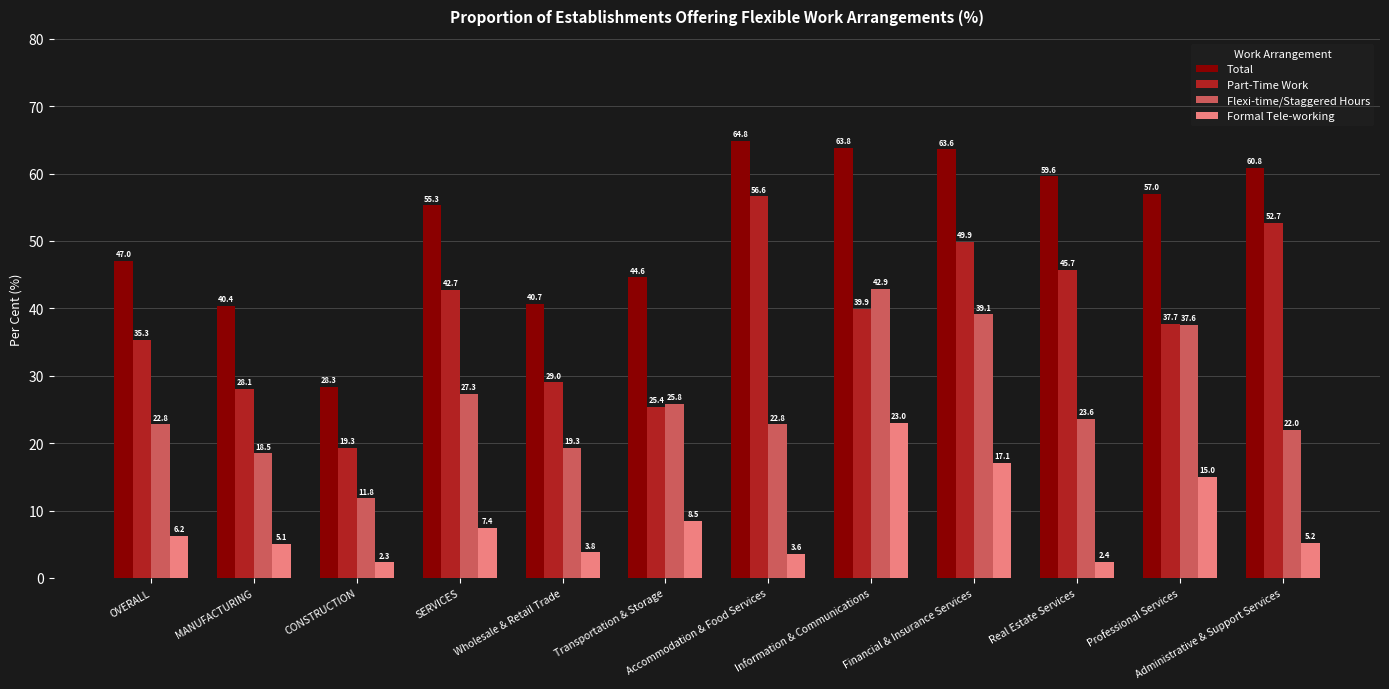

Reading right to left, list all the values displayed in this chart.

Total: Administrative & Support Services=60.8	Professional Services=57.0	Real Estate Services=59.6	Financial & Insurance Services=63.6	Information & Communications=63.8	Accommodation & Food Services=64.8	Transportation & Storage=44.6	Wholesale & Retail Trade=40.7	SERVICES=55.3	CONSTRUCTION=28.3	MANUFACTURING=40.4	OVERALL=47.0
Part-Time Work: Administrative & Support Services=52.7	Professional Services=37.7	Real Estate Services=45.7	Financial & Insurance Services=49.9	Information & Communications=39.9	Accommodation & Food Services=56.6	Transportation & Storage=25.4	Wholesale & Retail Trade=29.0	SERVICES=42.7	CONSTRUCTION=19.3	MANUFACTURING=28.1	OVERALL=35.3
Flexi-time/Staggered Hours: Administrative & Support Services=22.0	Professional Services=37.6	Real Estate Services=23.6	Financial & Insurance Services=39.1	Information & Communications=42.9	Accommodation & Food Services=22.8	Transportation & Storage=25.8	Wholesale & Retail Trade=19.3	SERVICES=27.3	CONSTRUCTION=11.8	MANUFACTURING=18.5	OVERALL=22.8
Formal Tele-working: Administrative & Support Services=5.2	Professional Services=15.0	Real Estate Services=2.4	Financial & Insurance Services=17.1	Information & Communications=23.0	Accommodation & Food Services=3.6	Transportation & Storage=8.5	Wholesale & Retail Trade=3.8	SERVICES=7.4	CONSTRUCTION=2.3	MANUFACTURING=5.1	OVERALL=6.2